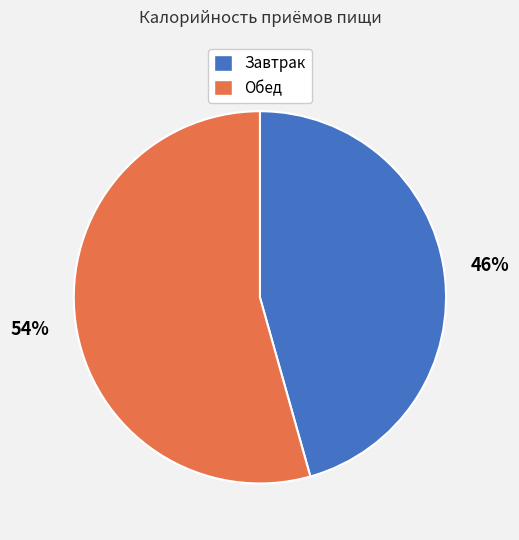

What is the majority slice?

Обед